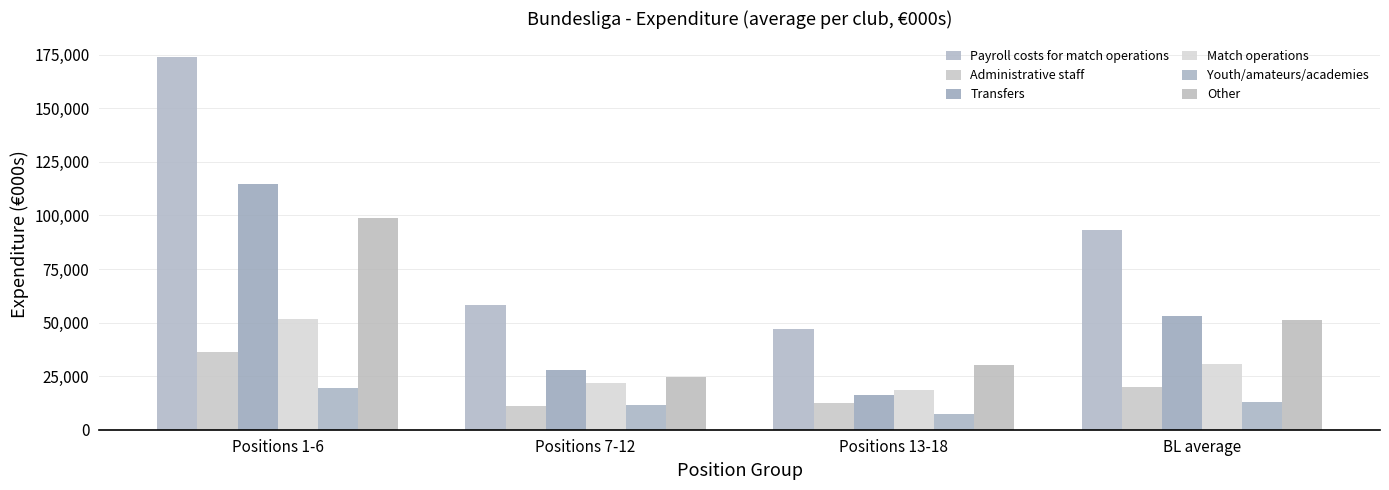

Are the bars grouped side by side (vs. stacked)?

Yes